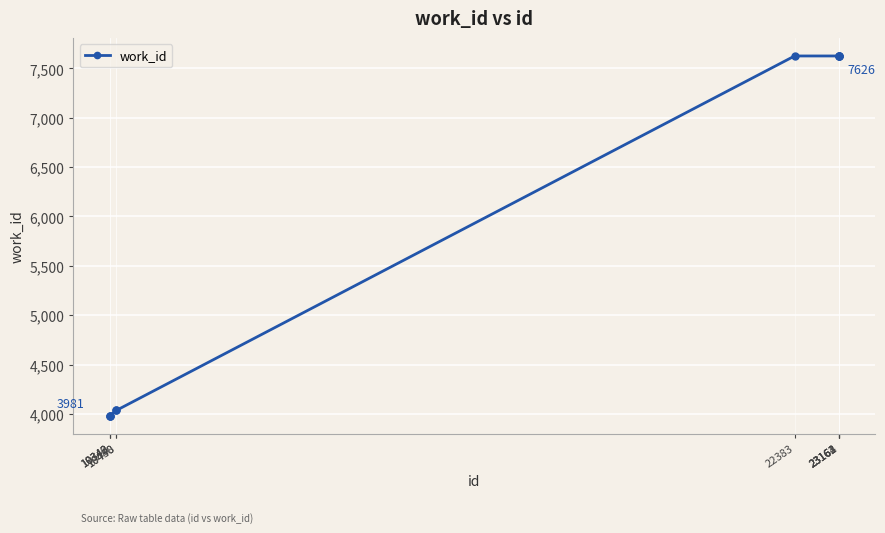

Does the chart have visible grid lines?

Yes